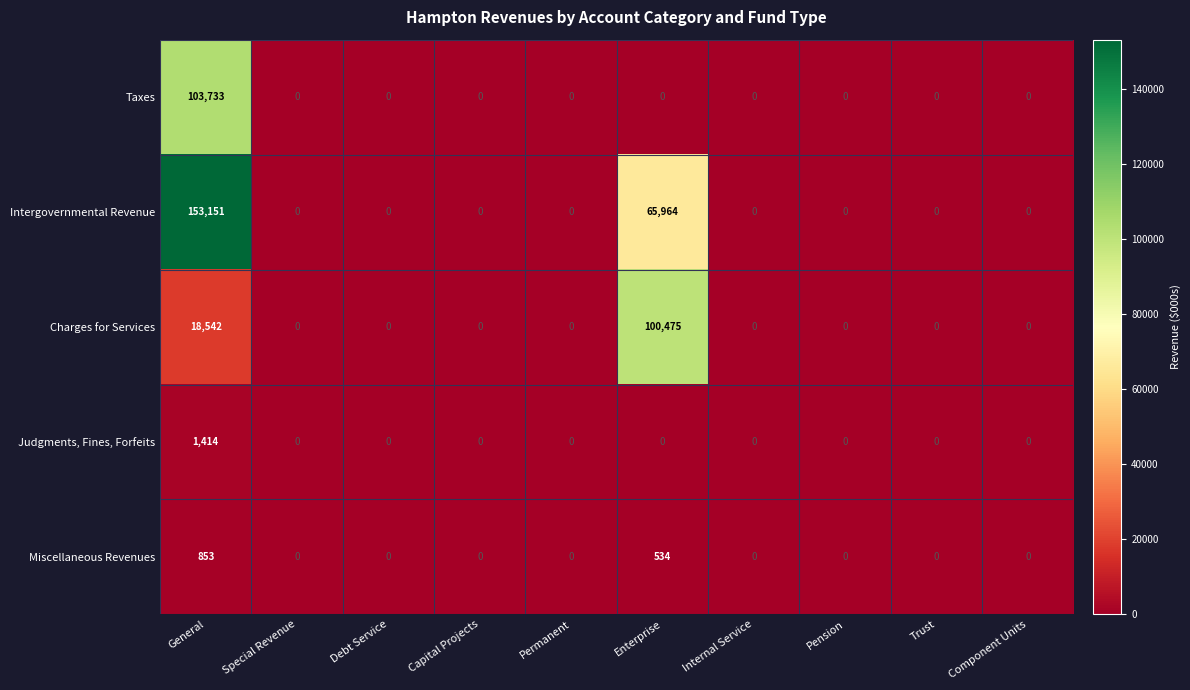

What is the greatest value displayed?

153151